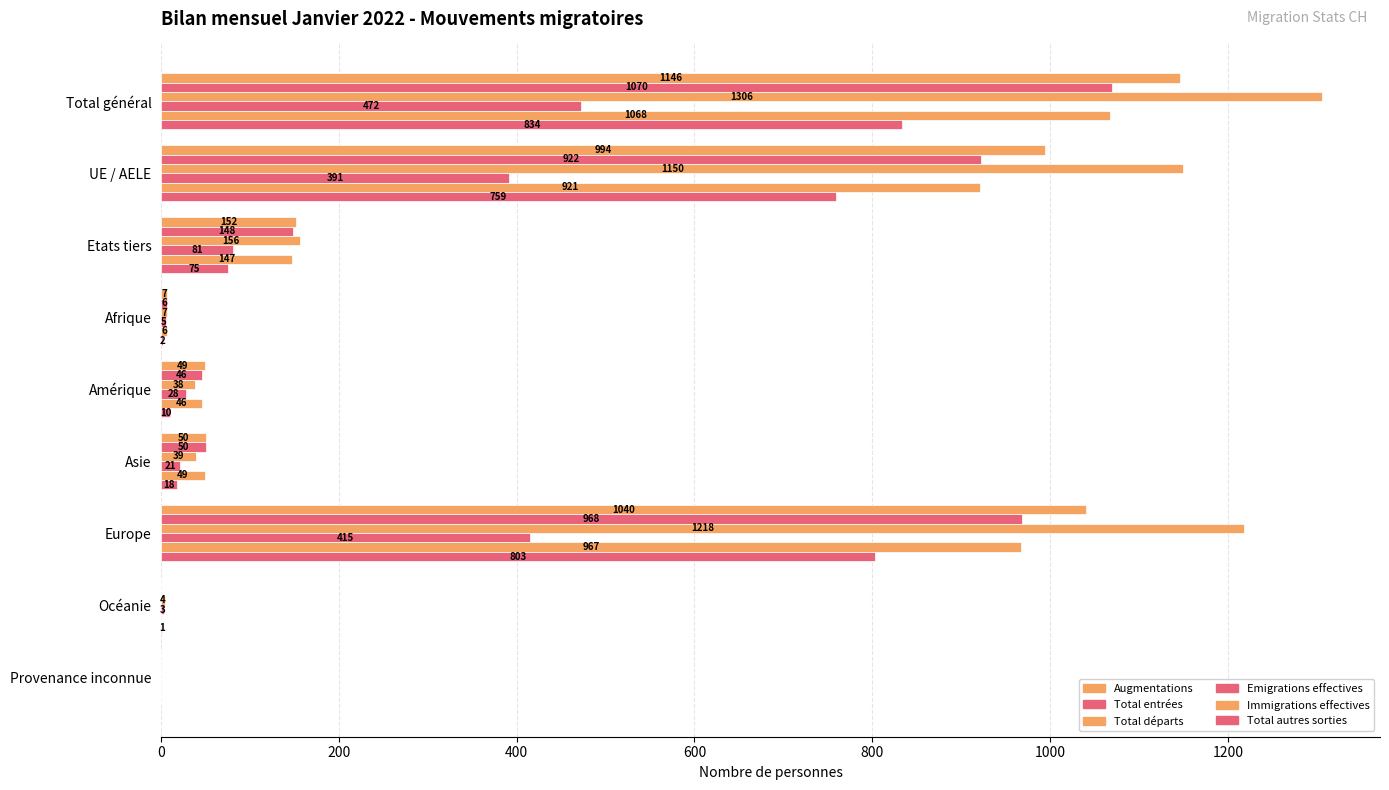

Count the number of data series in this chart.

6